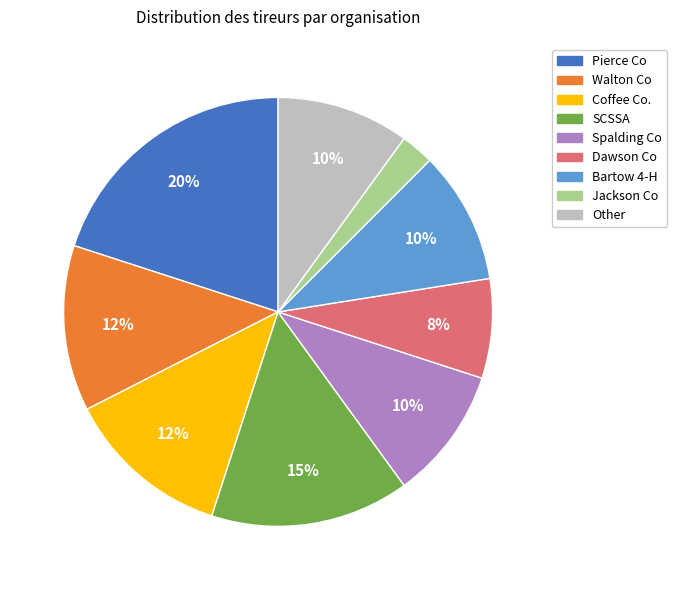

Combined, do Pierce Co and Jackson Co account for over 50%?

No